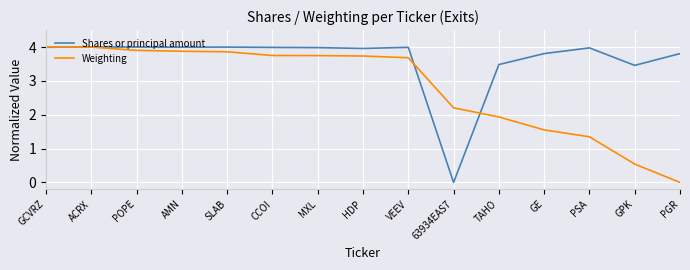

What is the average value of the Shares or principal amount series?

3.6